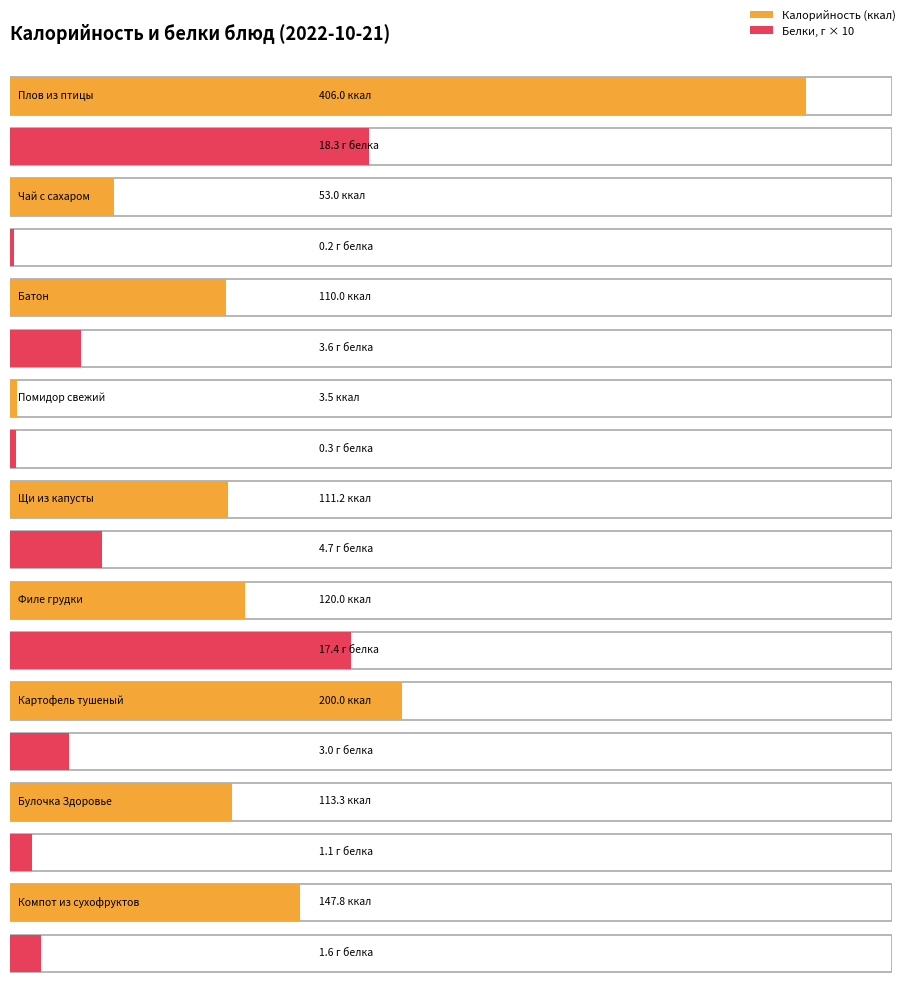

At how many categories does at least one series exceed 377?

1